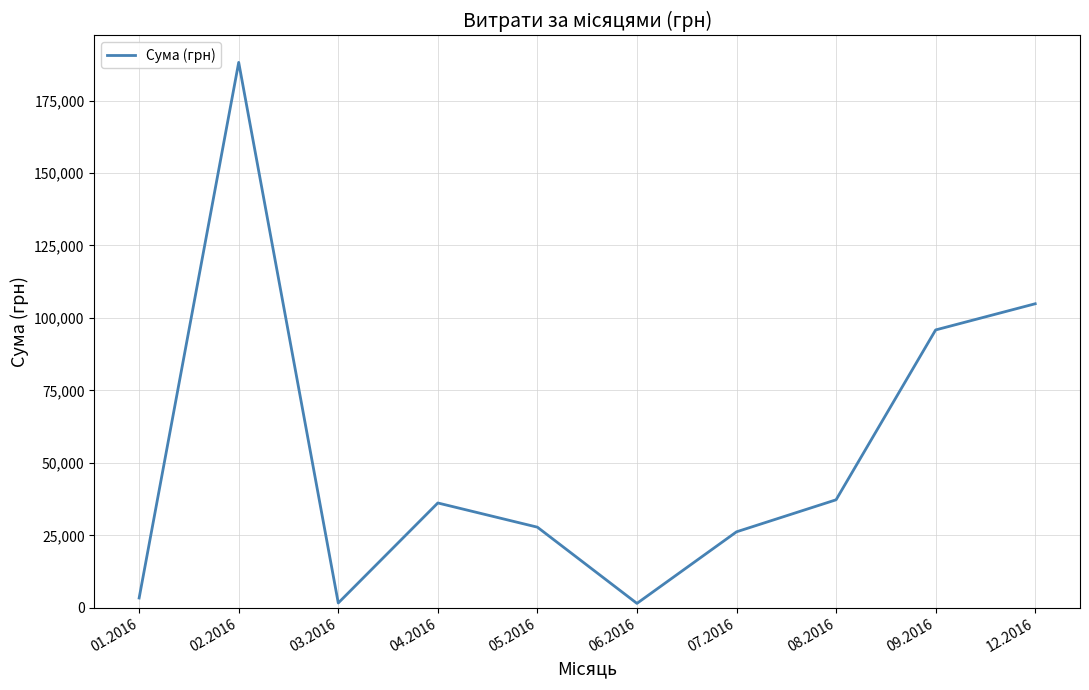

What is the change in value from 04.2016 to 09.2016?

+59695.3